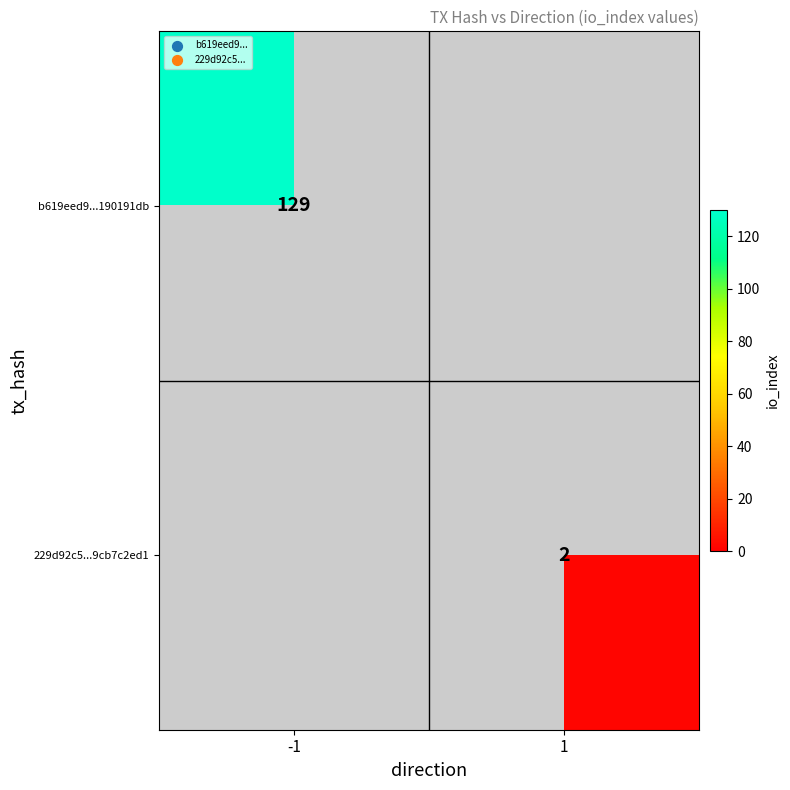

The 229d92c5...9cb7c2ed1 series shows 2 at 1. True or false?

True